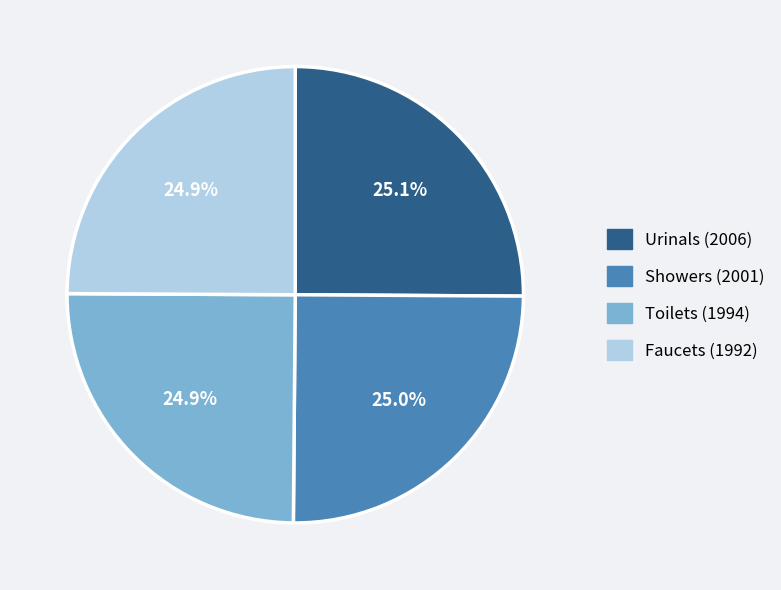

What percentage is NOT represented by Showers (2001)?

75.0%